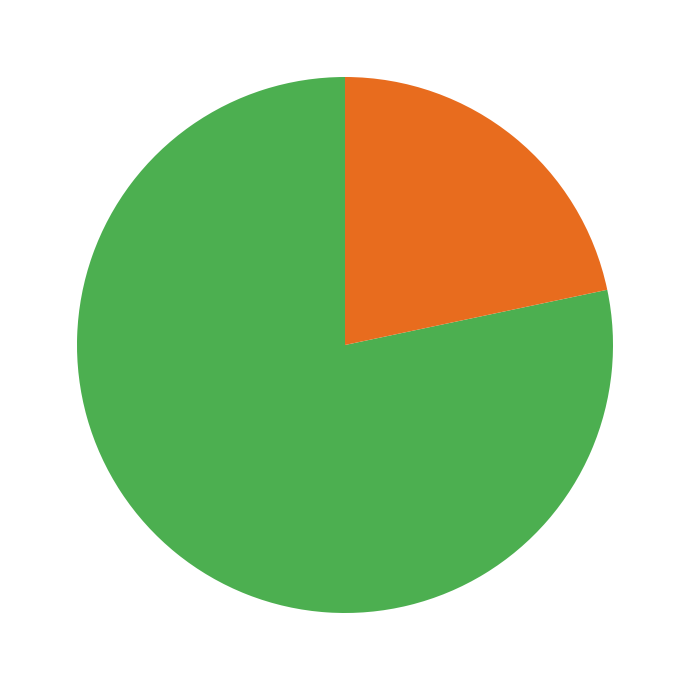

Is there any slice that represents more than half of the pie?

Yes